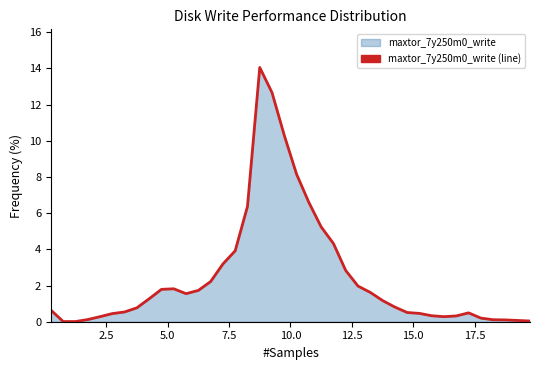

How many points are lower than both their immediate neighbors (excluding endpoints)?

2